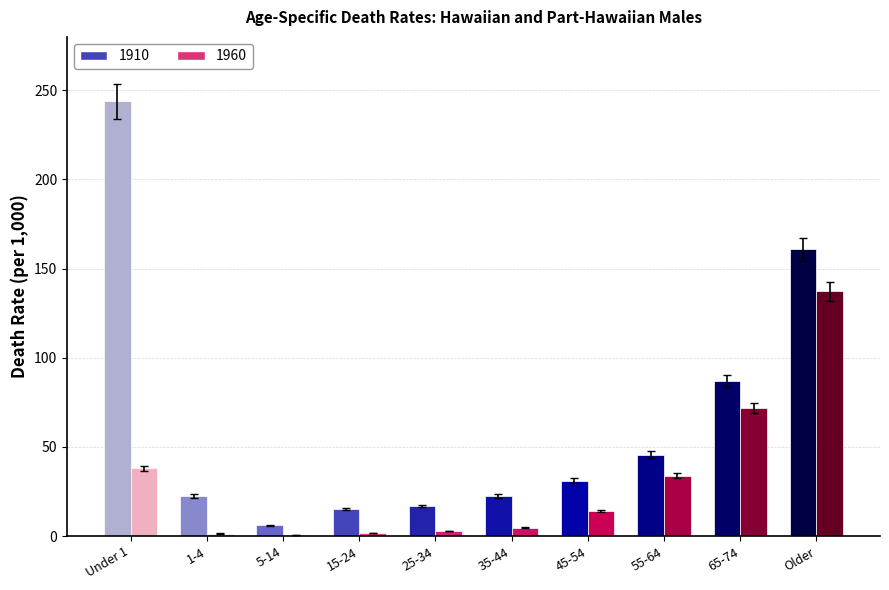

How many bars are there in each group?

2